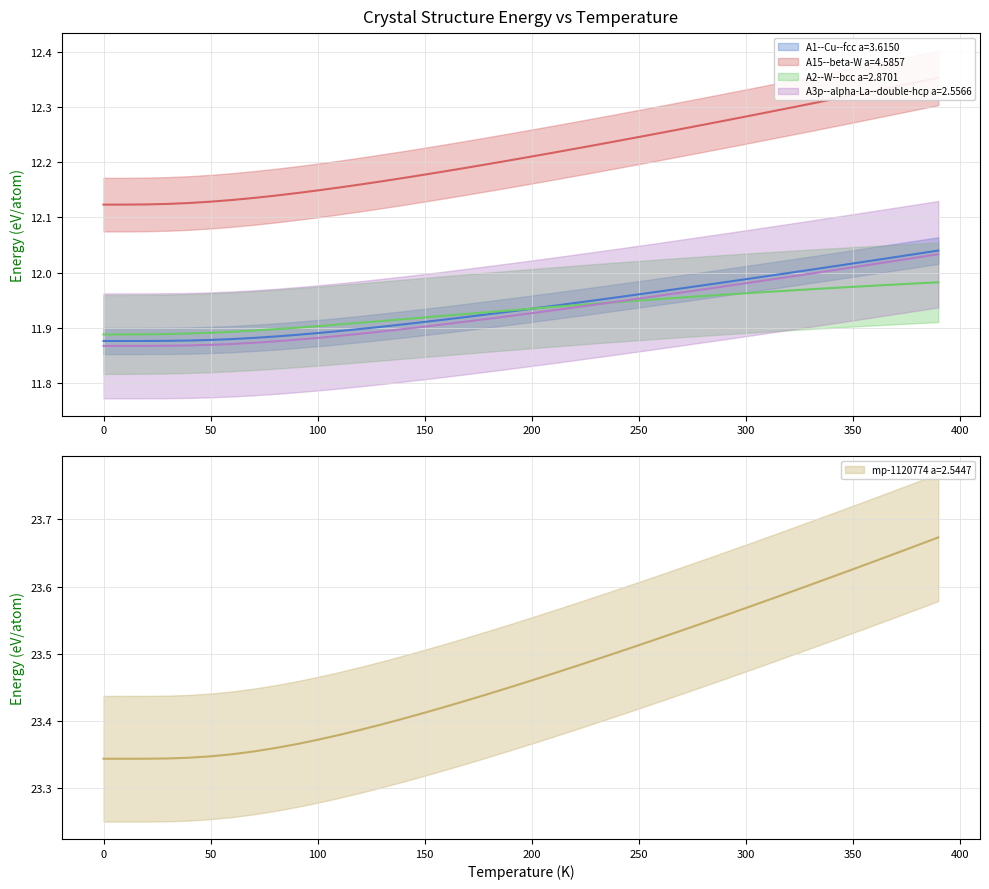

True or false: mp-1120774 a=2.5447 has a value of 23.4 at 60.0.

True